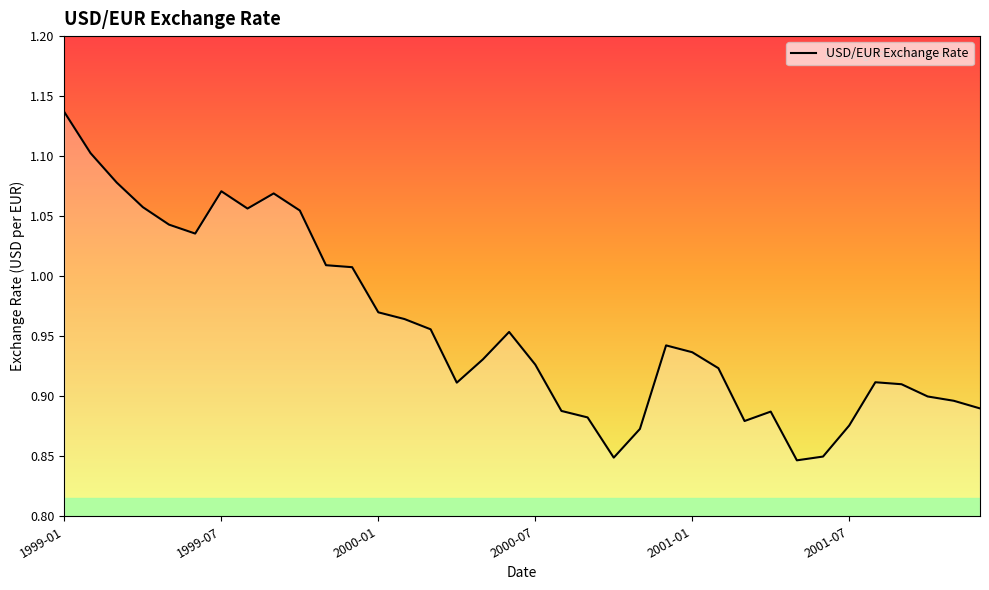

What is the difference between the maximum and minimum values?

0.3